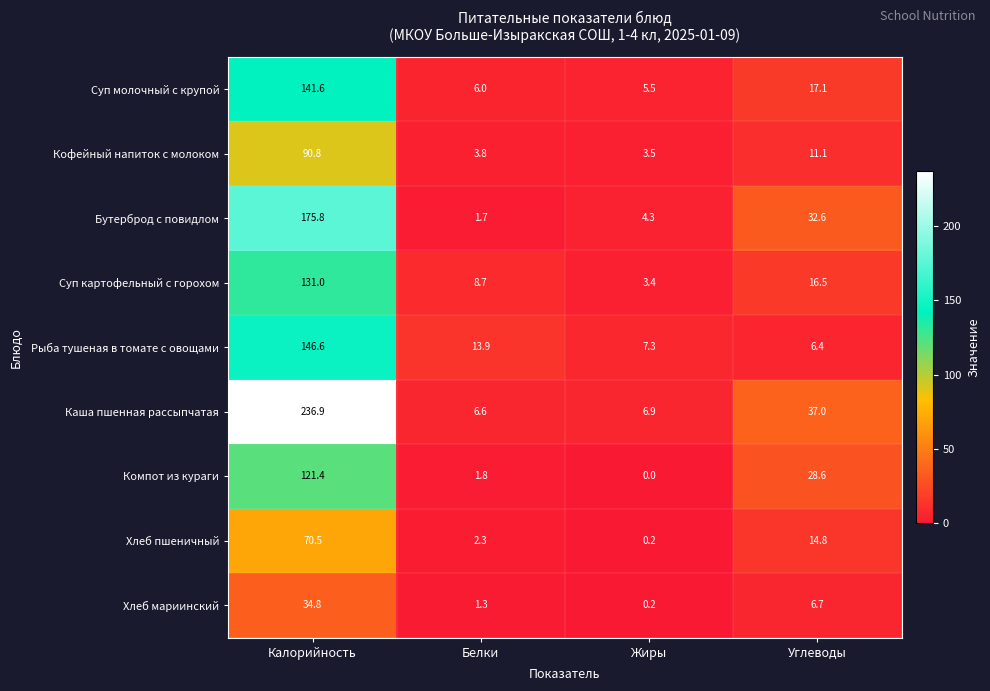

What is the approximate value of Рыба тушеная в томате с овощами at Жиры?

7.3